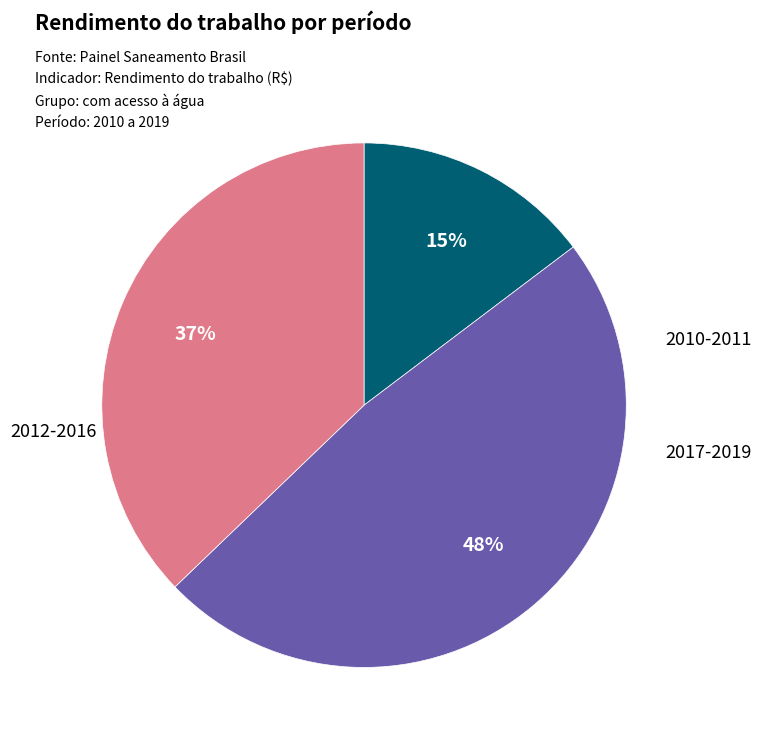

Does any single category account for the majority?

No